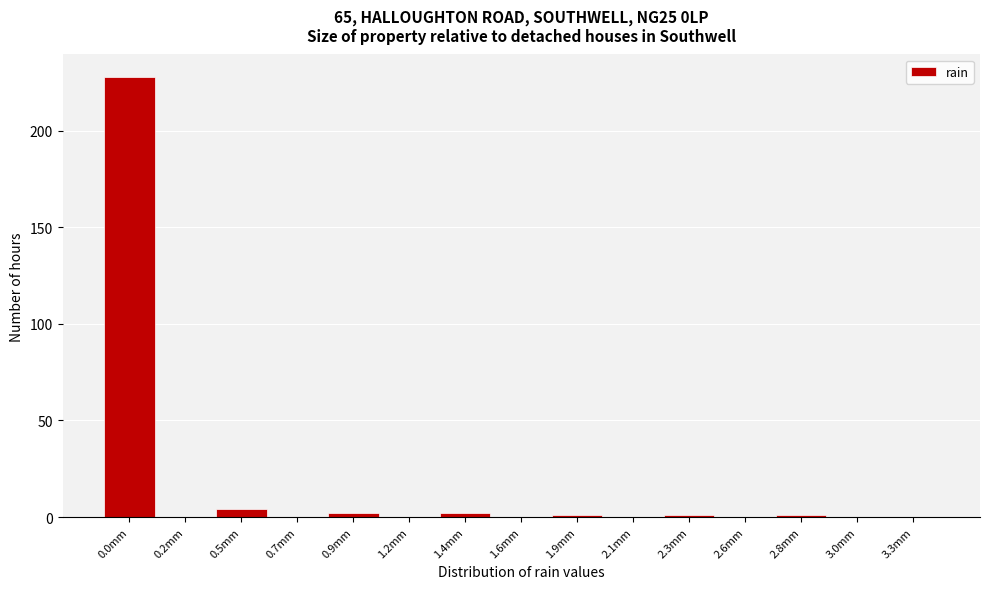

Reading left to right, list all the values displayed in this chart.

0.0mm=228	0.2mm=0	0.5mm=4	0.7mm=0	0.9mm=2	1.2mm=0	1.4mm=2	1.6mm=0	1.9mm=1	2.1mm=0	2.3mm=1	2.6mm=0	2.8mm=1	3.0mm=0	3.3mm=0